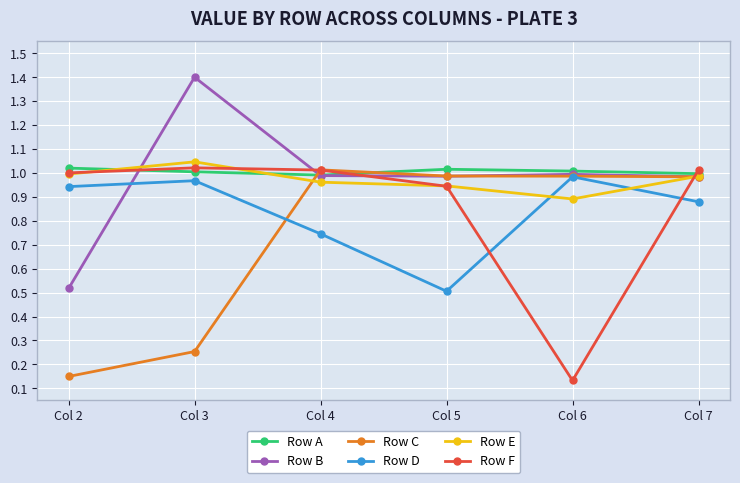

True or false: Row C and Row E cross at least once.

True